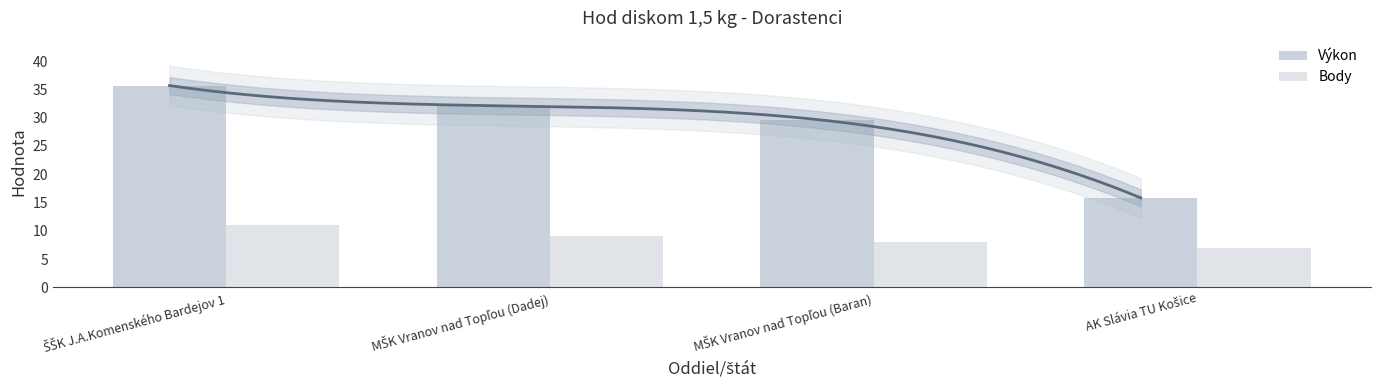

What is the label of the 3rd bar from the left?

MŠK Vranov nad Topľou (Baran)